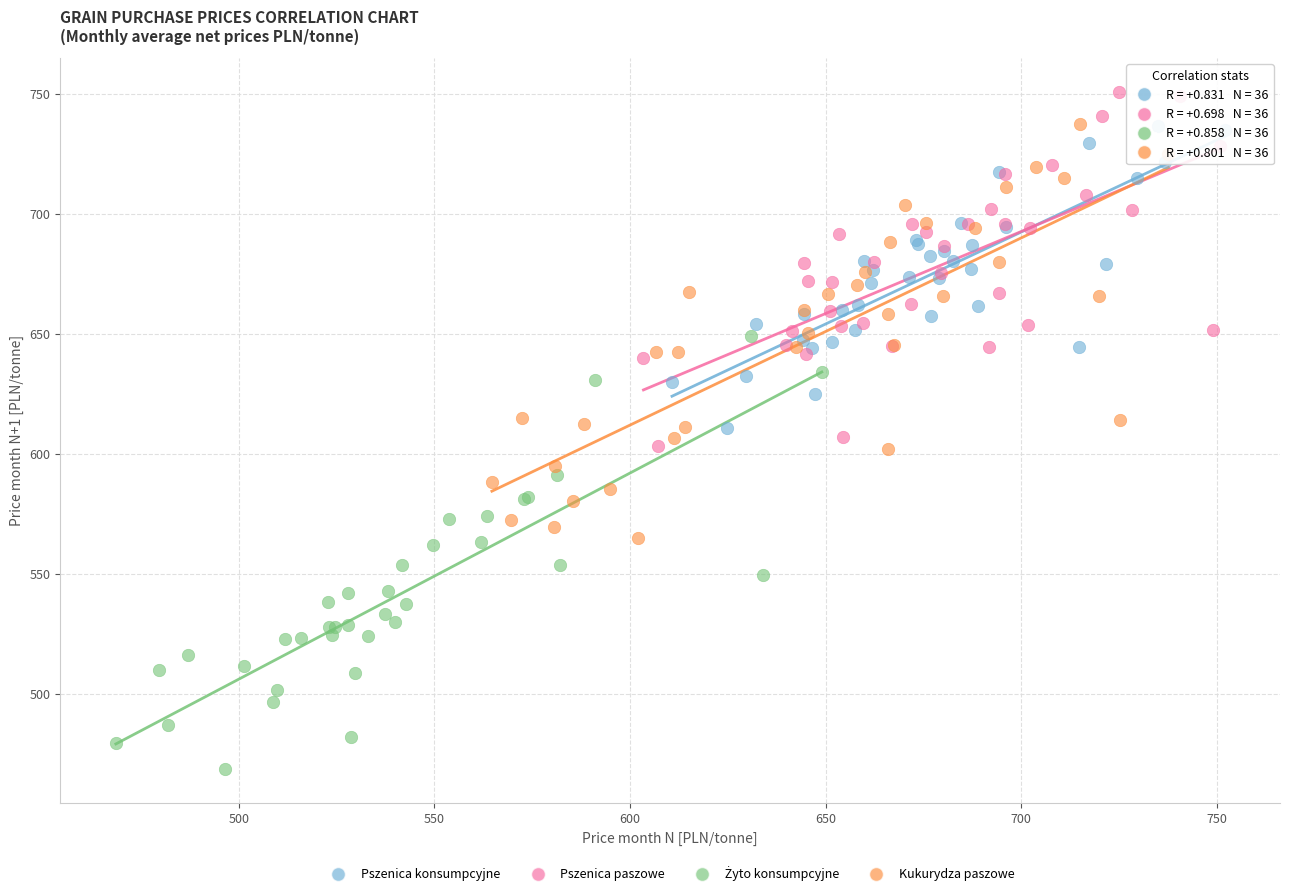

Which series contains the highest Y value?

Pszenica paszowe